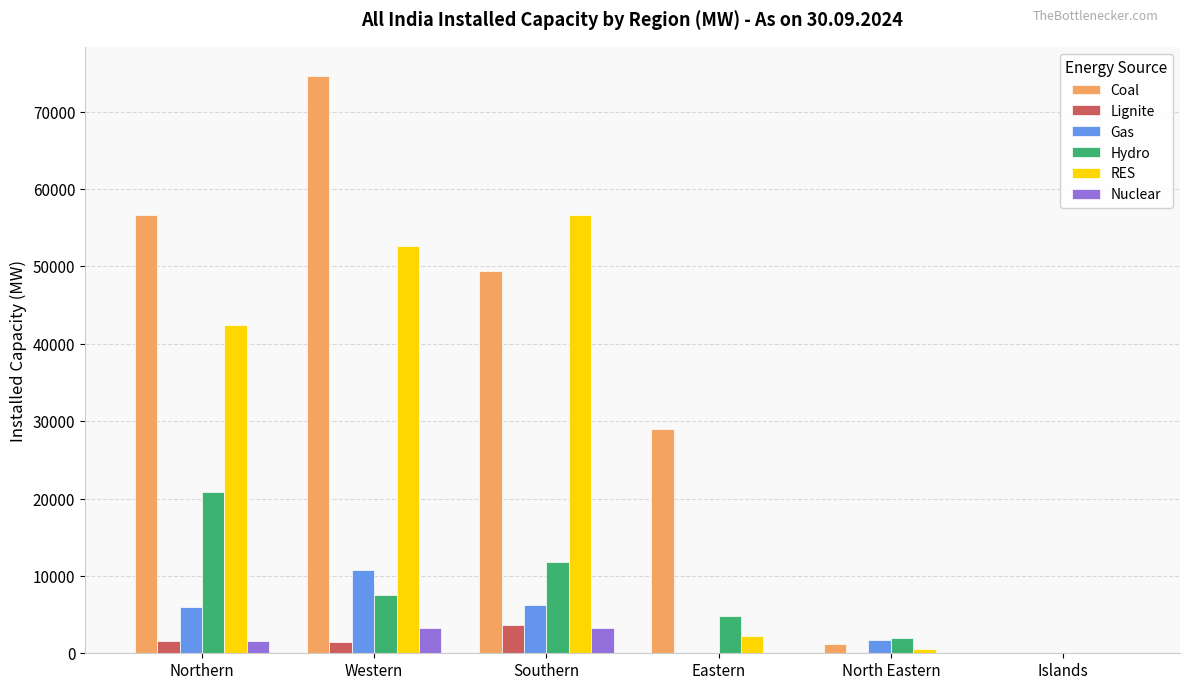

How many values in the Gas series exceed 5994?

3